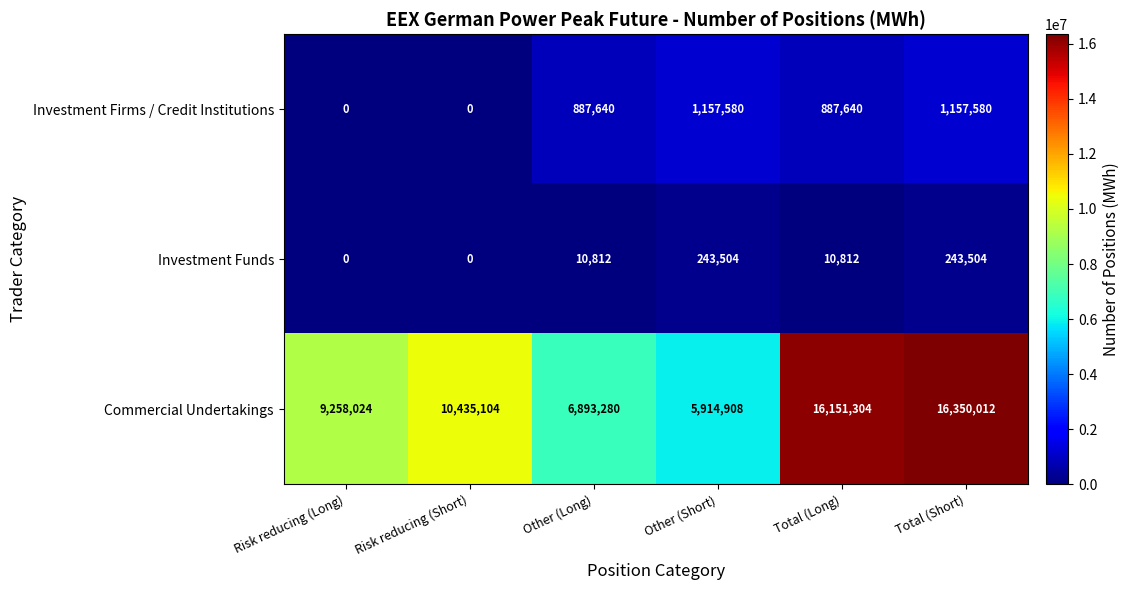

Rank the series by their maximum value, from lowest to highest.

Investment Funds, Investment Firms / Credit Institutions, Commercial Undertakings